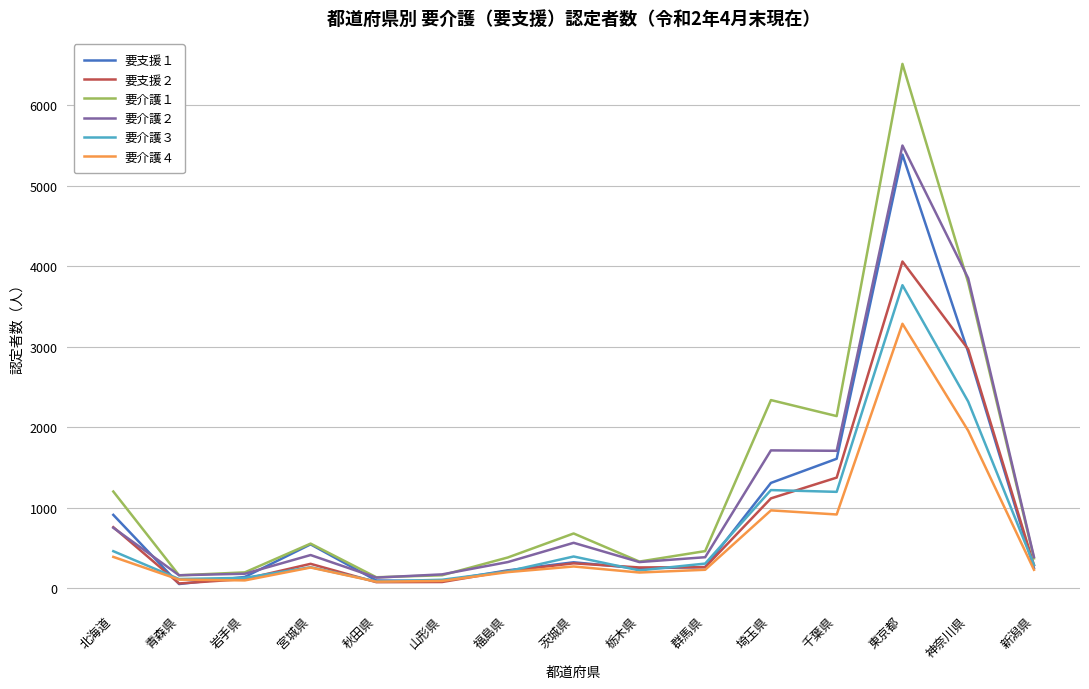

Between 茨城県 and 東京都, which series saw the biggest shift?

要介護１